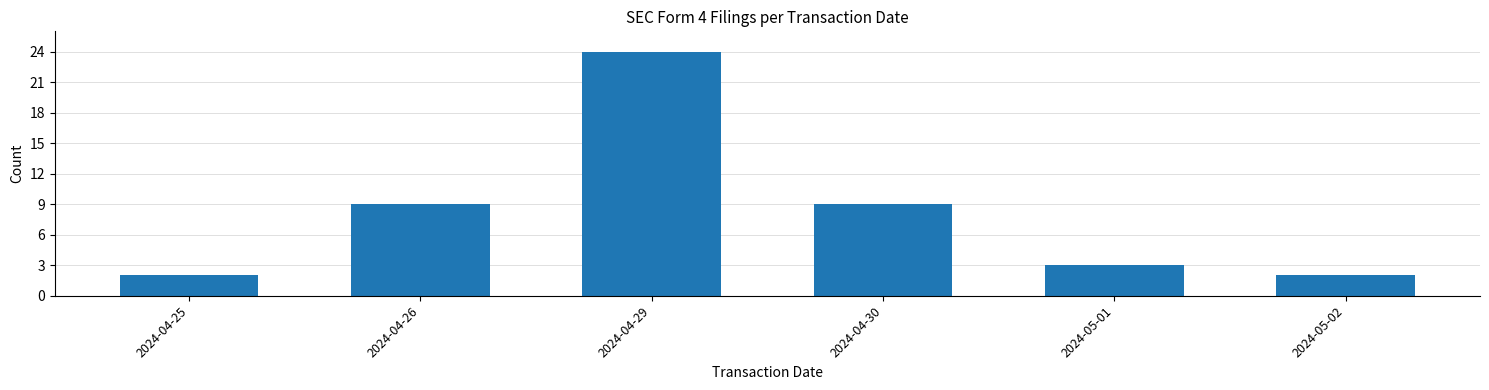

Reading left to right, what are all the values shown in this chart?

2024-04-25=2	2024-04-26=9	2024-04-29=24	2024-04-30=9	2024-05-01=3	2024-05-02=2